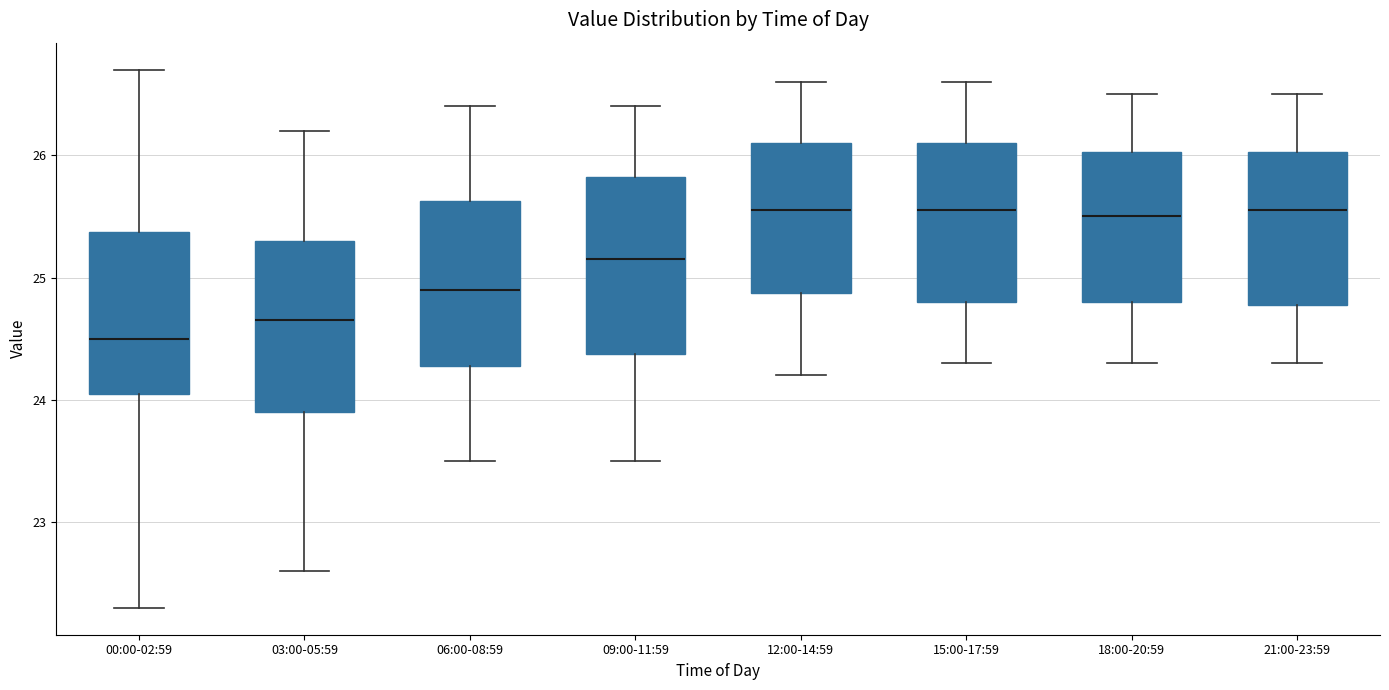

Reading left to right, transcribe this box plot: for each box, give where its median line is, the range the box spans, and where its two whiskers end, as read against the y-axis. The values are not printed on the chart, so give them approximately, as read against the axis.

00:00-02:59: median 24.5, box 24.1 to 25.4, whiskers 22.3 to 26.7
03:00-05:59: median 24.7, box 23.9 to 25.3, whiskers 22.6 to 26.2
06:00-08:59: median 24.9, box 24.3 to 25.6, whiskers 23.5 to 26.4
09:00-11:59: median 25.2, box 24.4 to 25.8, whiskers 23.5 to 26.4
12:00-14:59: median 25.6, box 24.9 to 26.1, whiskers 24.2 to 26.6
15:00-17:59: median 25.6, box 24.8 to 26.1, whiskers 24.3 to 26.6
18:00-20:59: median 25.5, box 24.8 to 26.0, whiskers 24.3 to 26.5
21:00-23:59: median 25.6, box 24.8 to 26.0, whiskers 24.3 to 26.5